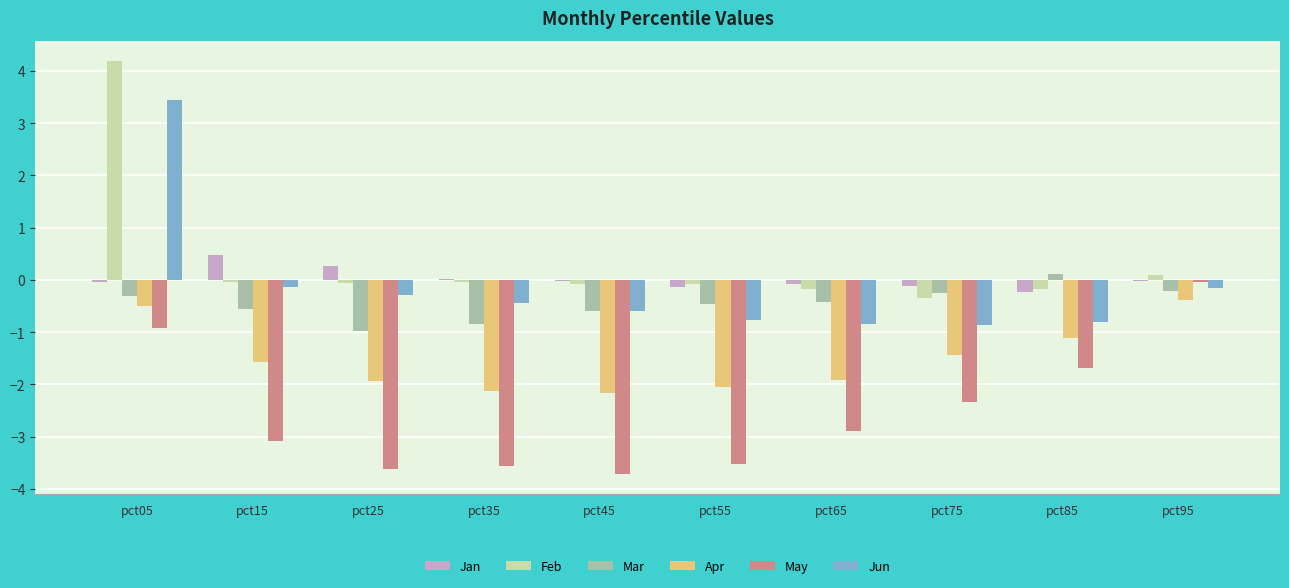

Is the value of May at pct45 greater than the value of Apr at pct85?

No